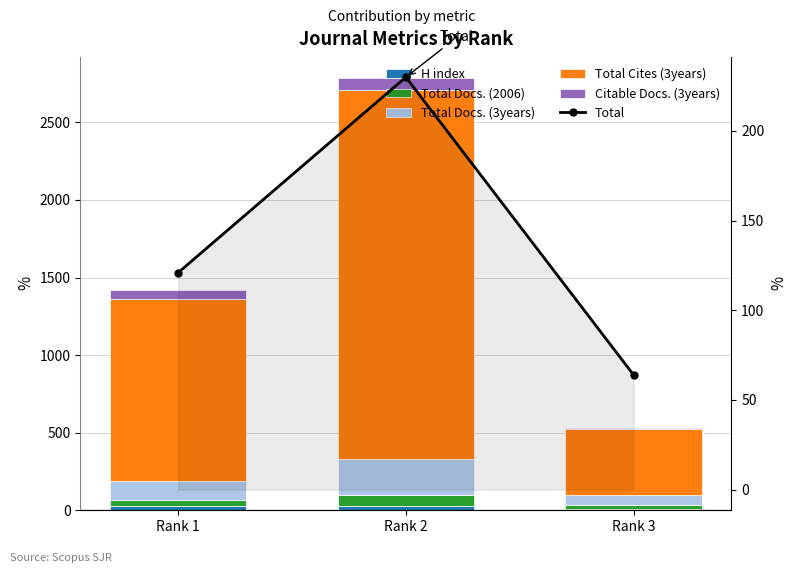

What is the difference between the highest and lowest values at Rank 2?

2353